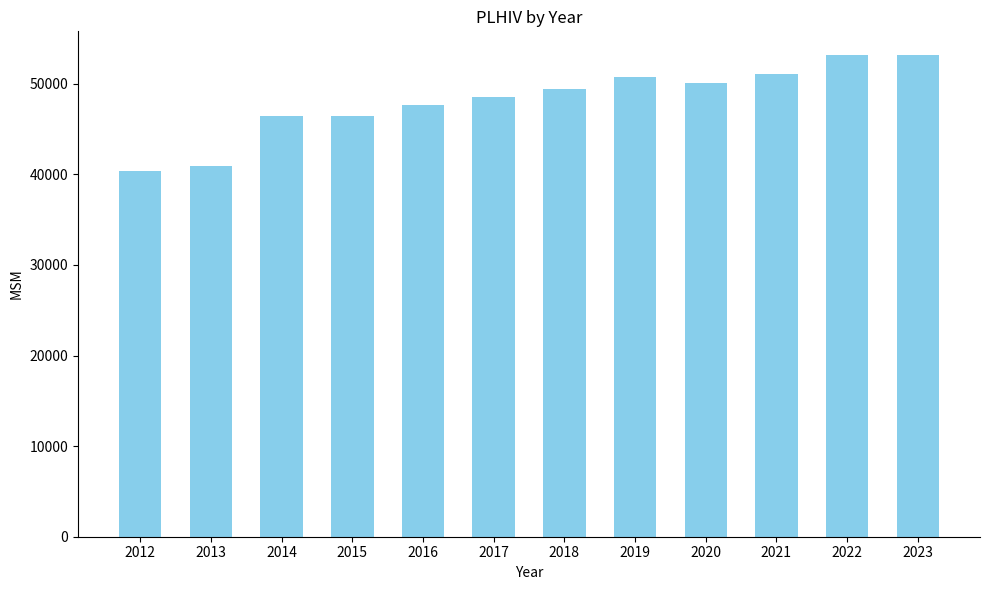

What is the ratio of the value at 2017 to the value at 2014?

1.0